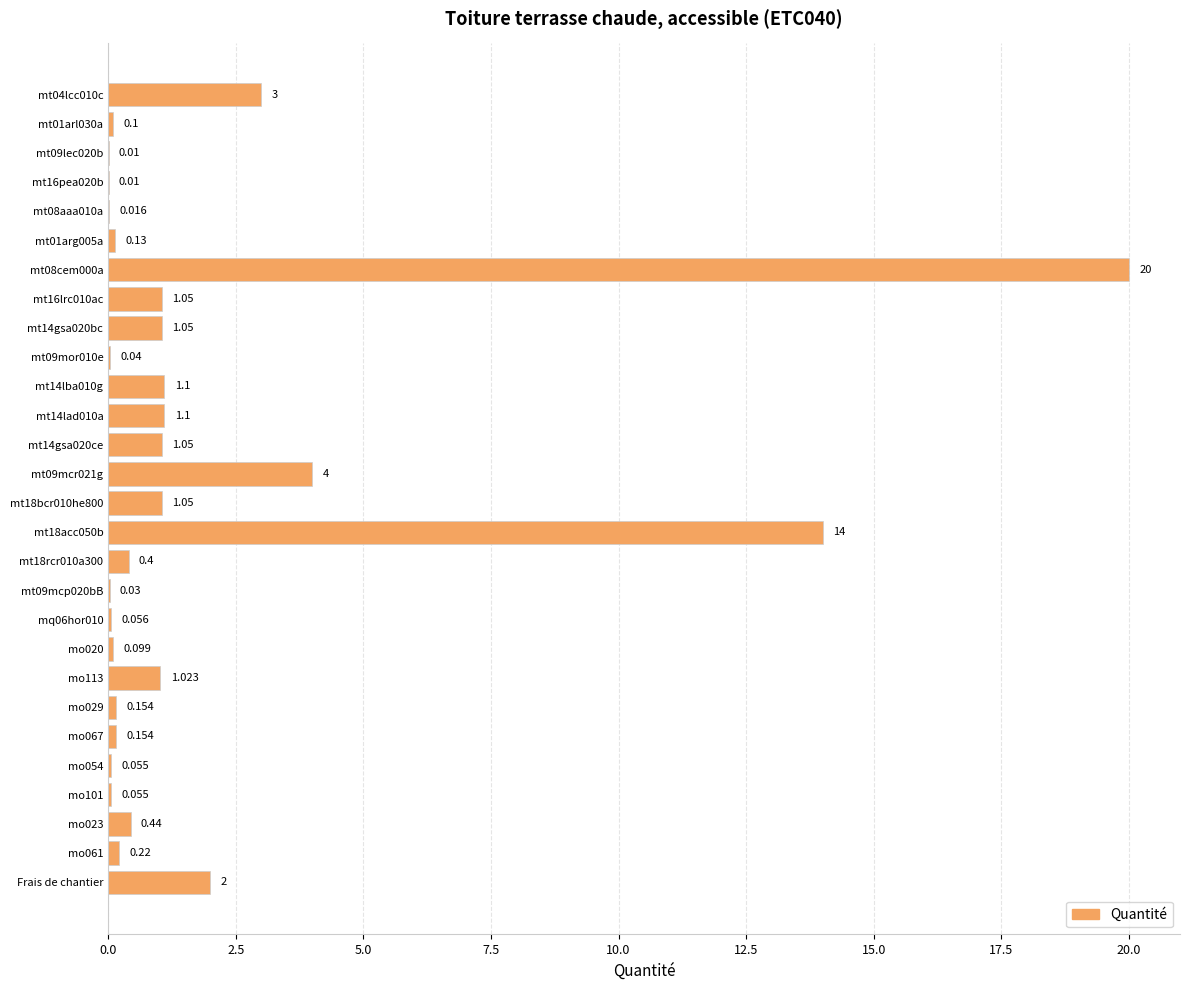

Which has a higher value, Frais de chantier or mt16pea020b?

Frais de chantier